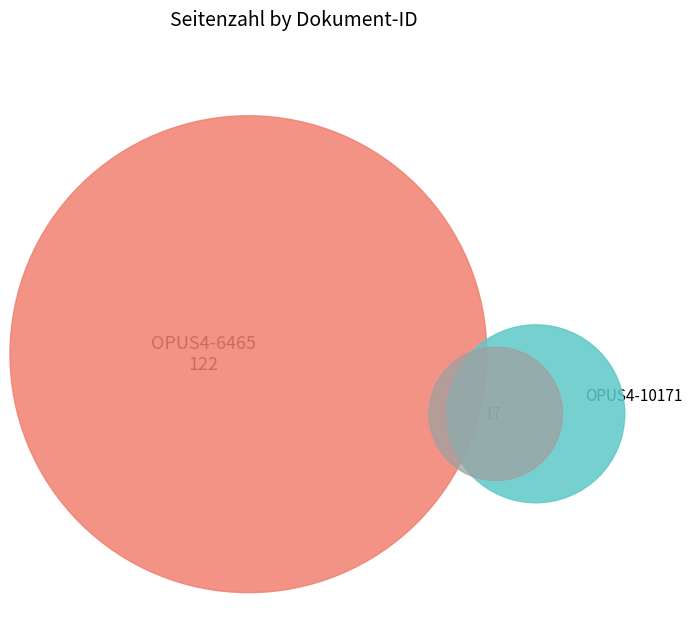

What percentage do OPUS4-6465 and OPUS4-10171 together represent?

100.0%